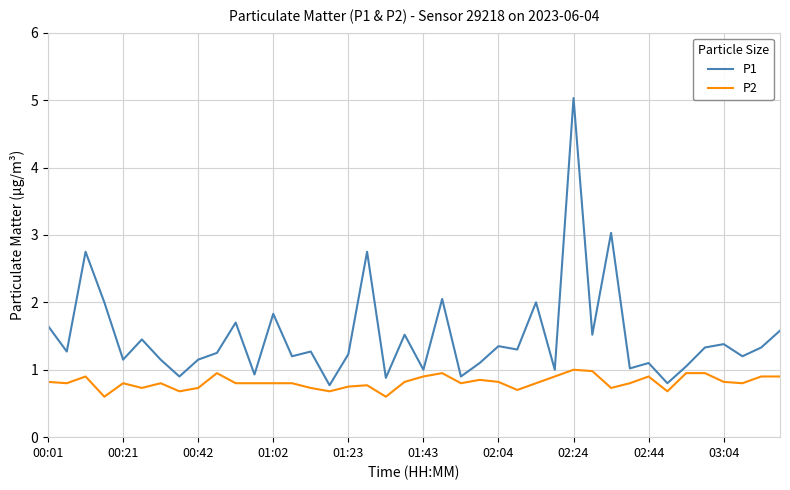

What is the average value of the P1 series?

1.5